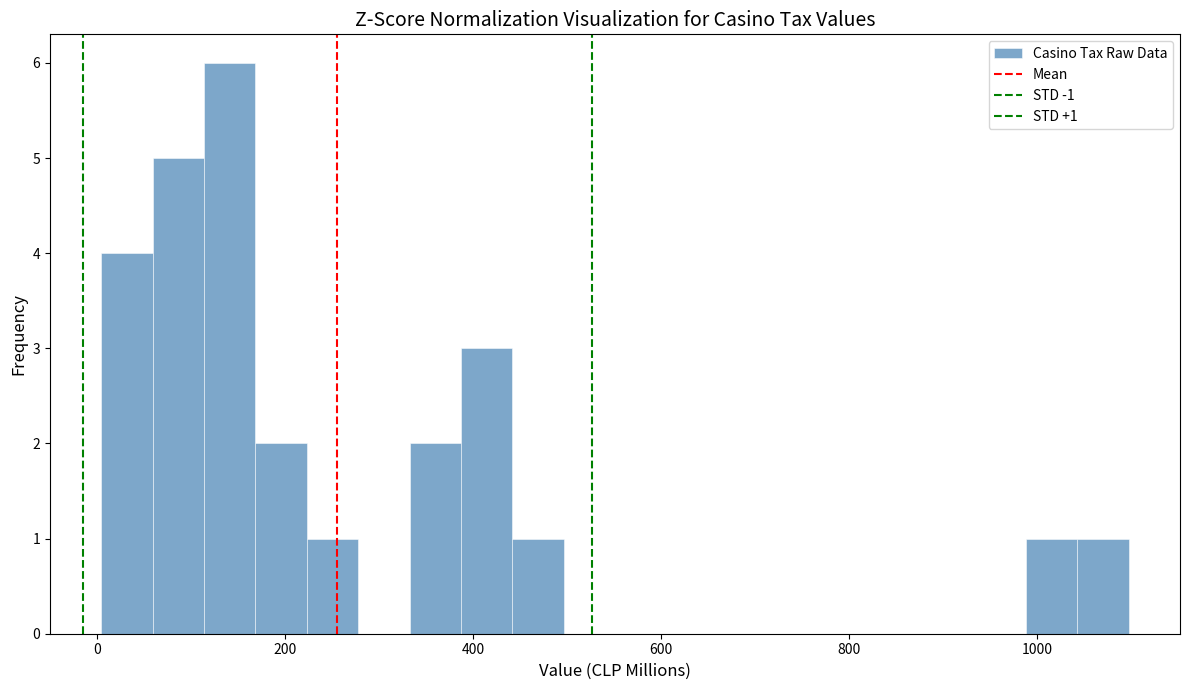

Around what value on the x-axis is the tallest bar? Give the approximate position of its centre, as read against the axis.

140